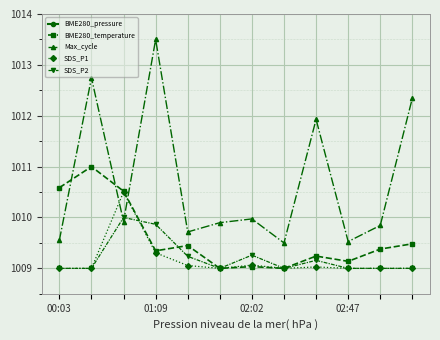

How many interior local valleys does the BME280_pressure series have?

3